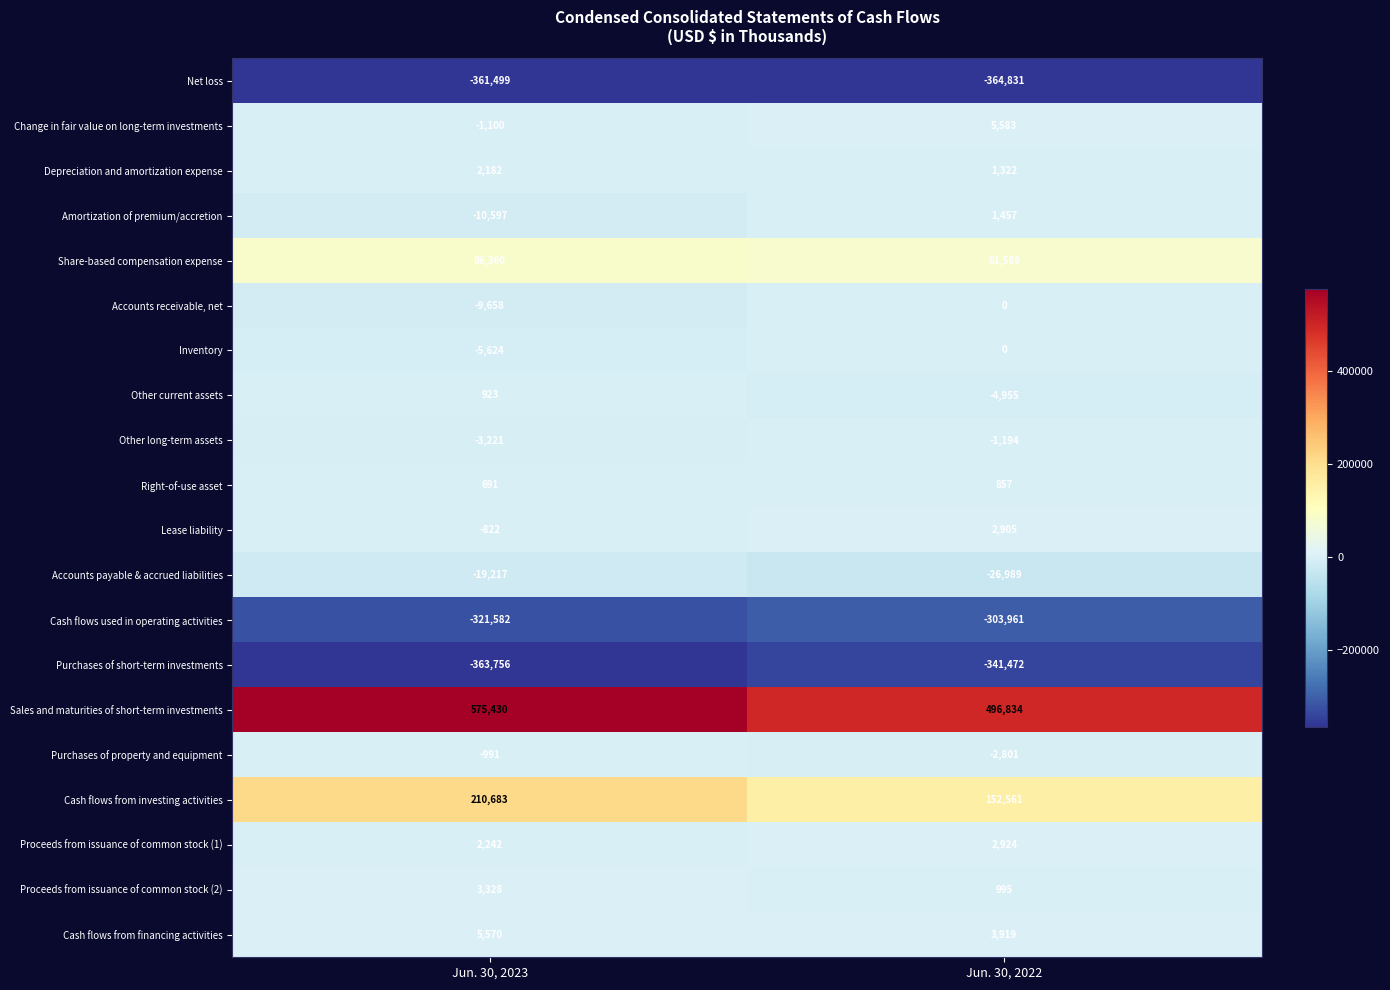

What is the minimum value shown in the chart?

-364831